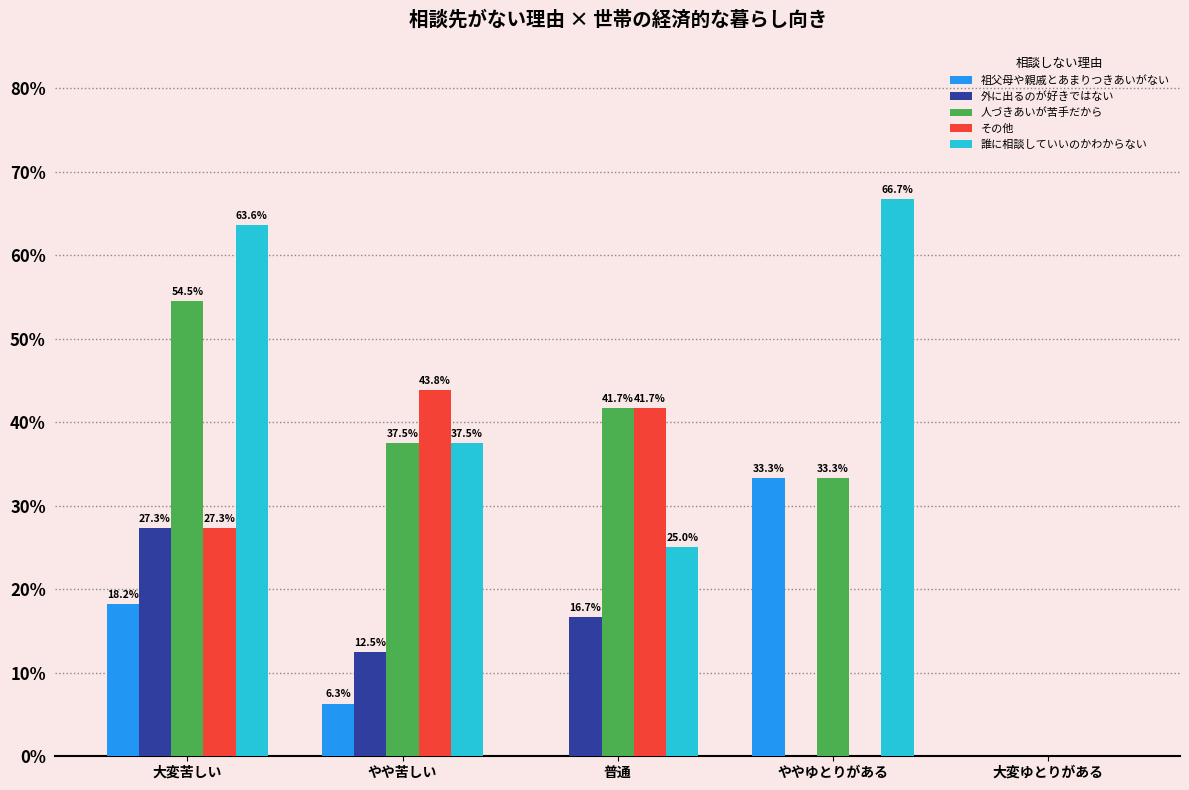

What are all the series names shown in the legend?

祖父母や親戚とあまりつきあいがない, 外に出るのが好きではない, 人づきあいが苦手だから, その他, 誰に相談していいのかわからない